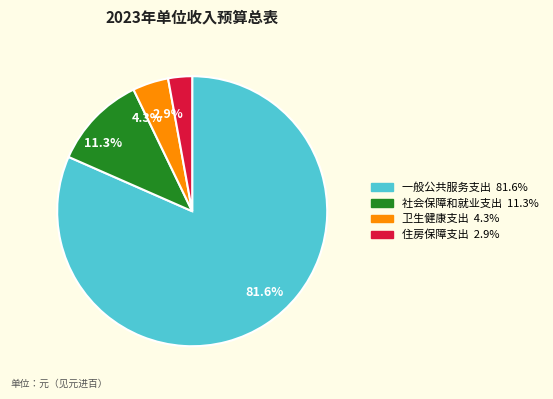

How many segments does this pie chart have?

4